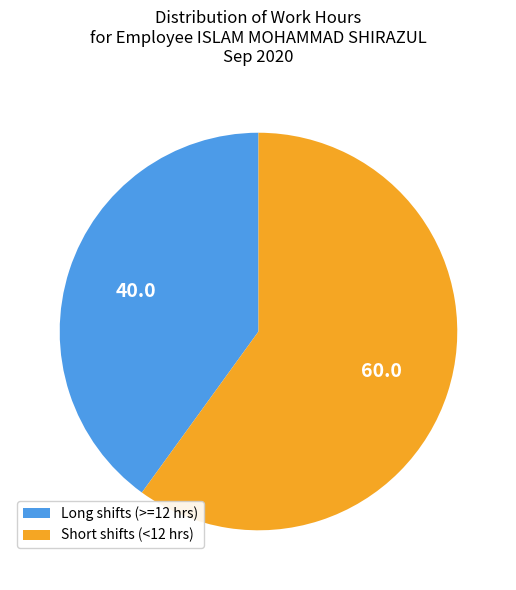

Rank the categories by value from highest to lowest.

Short shifts (<12 hrs), Long shifts (>=12 hrs)